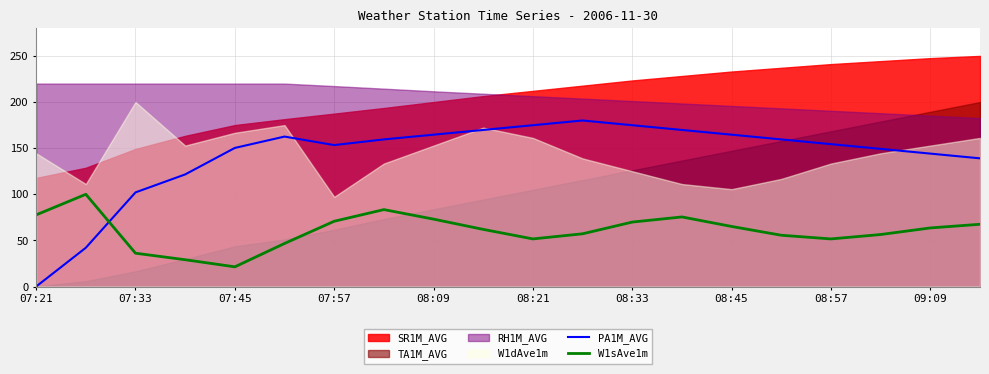

At which label does PA1M_AVG reach its minimum?

07:21